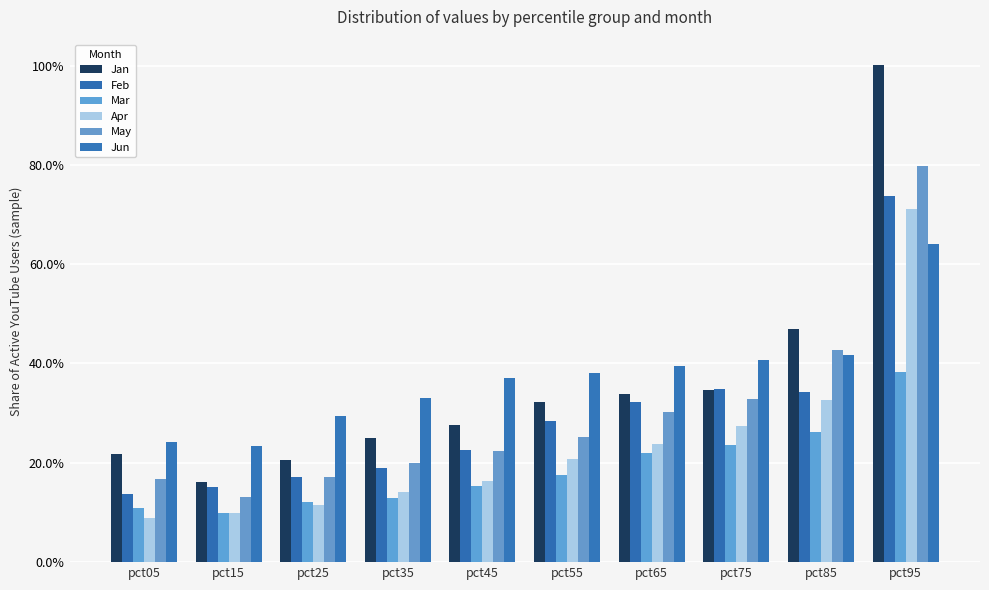

At pct75, list the series in order from smallest to largest.

Mar, Apr, May, Jan, Feb, Jun